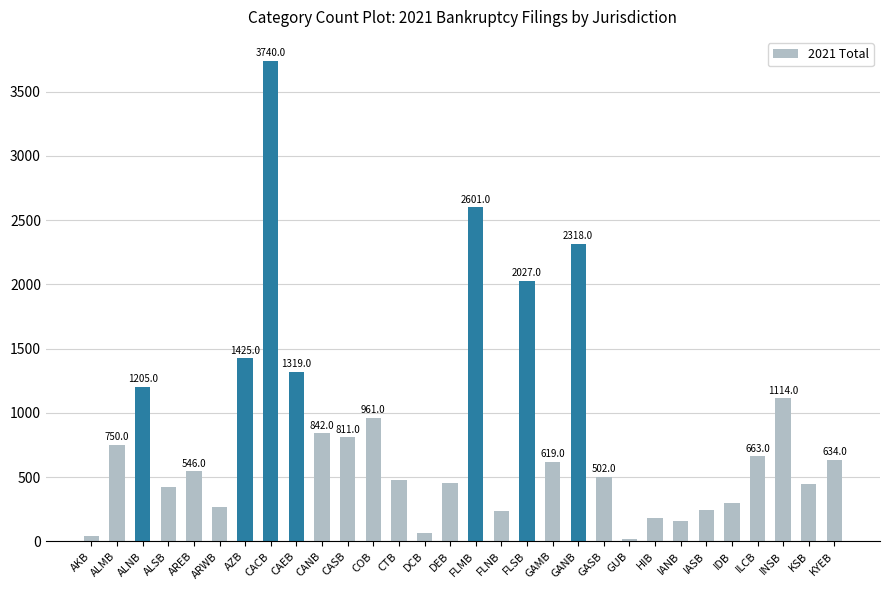

Are the bars grouped side by side (vs. stacked)?

No